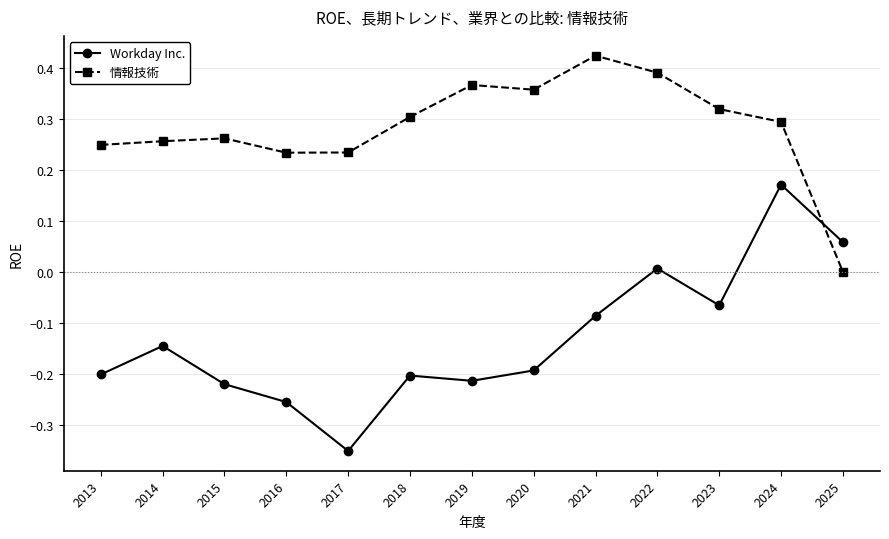

At which label does Workday Inc. reach its peak?

2024